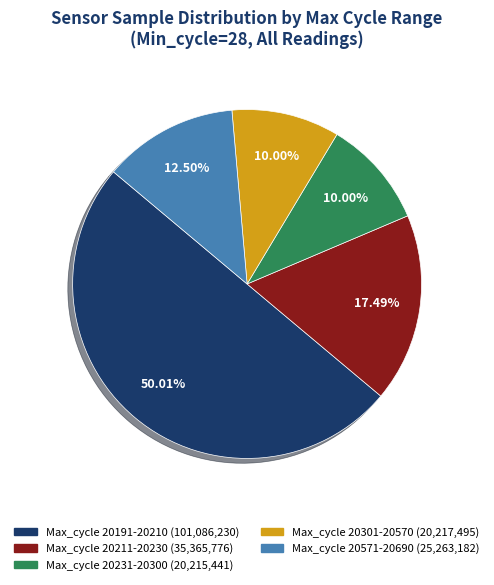

How many slices are in this pie chart?

5